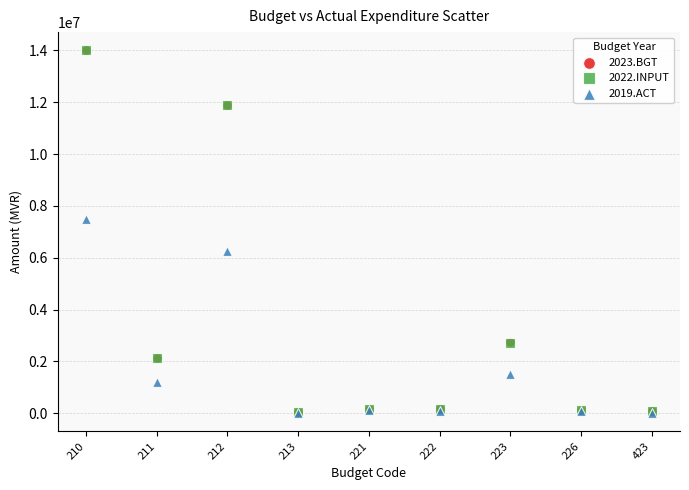

What are all the series names shown in the legend?

2023.BGT, 2022.INPUT, 2019.ACT